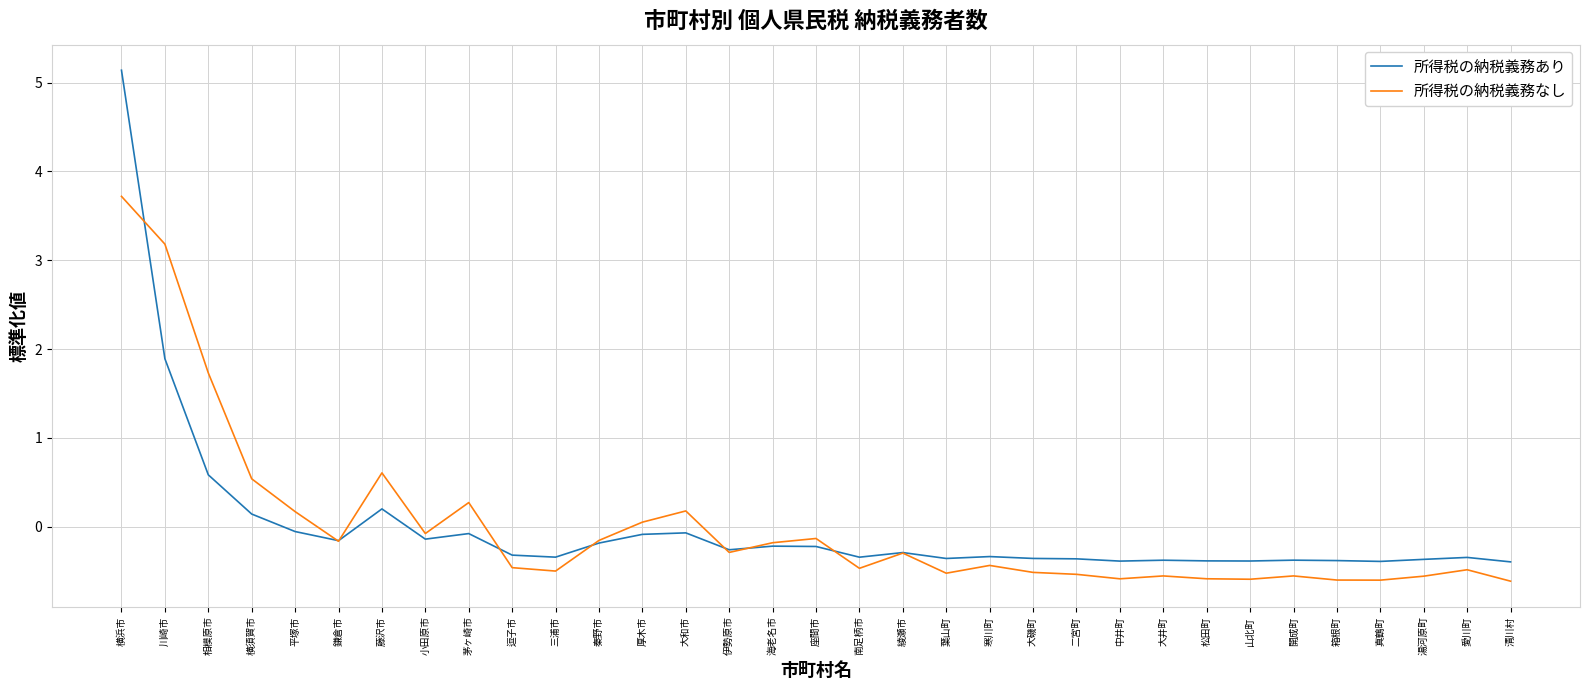

True or false: 所得税の納税義務なし and 所得税の納税義務あり cross at least once.

True